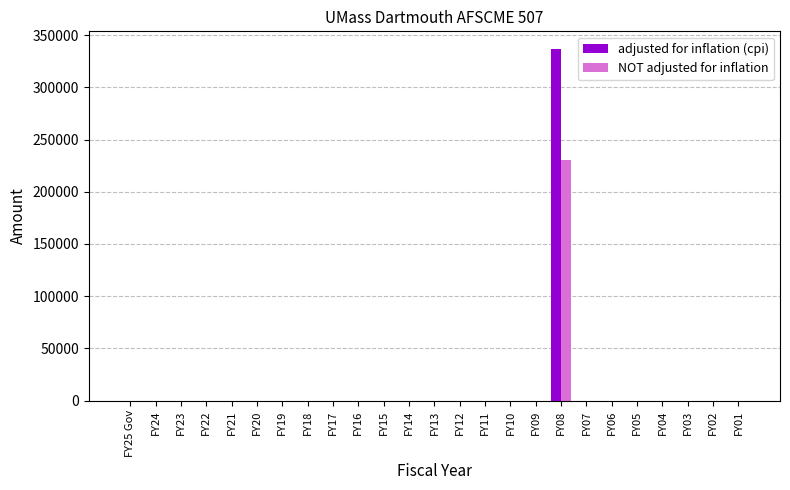

What is the greatest value displayed?

336861